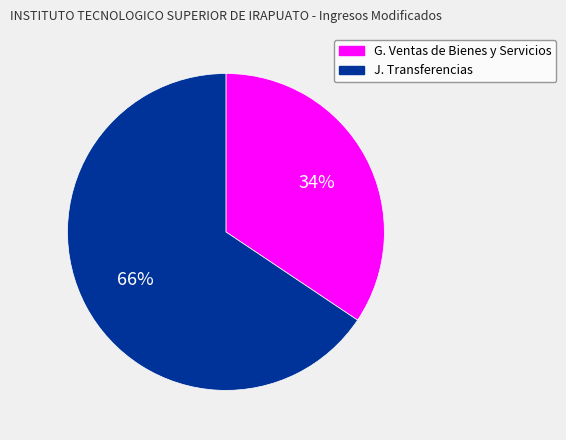

Is there any slice that represents more than half of the pie?

Yes